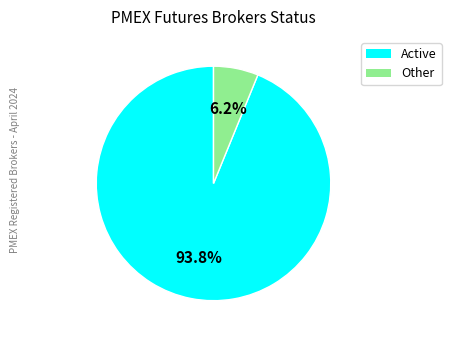

The Other slice represents 12% of the pie. True or false?

False